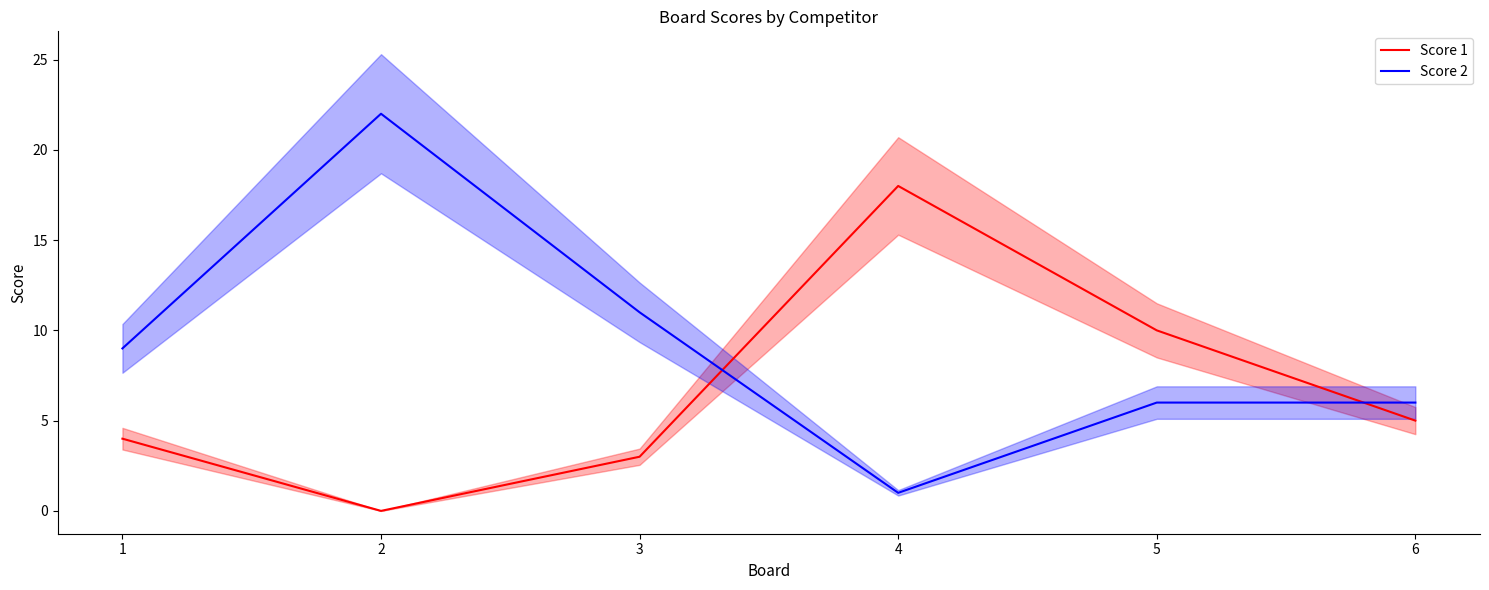

List the series in order of their overall mean, highest first.

Score 2, Score 1